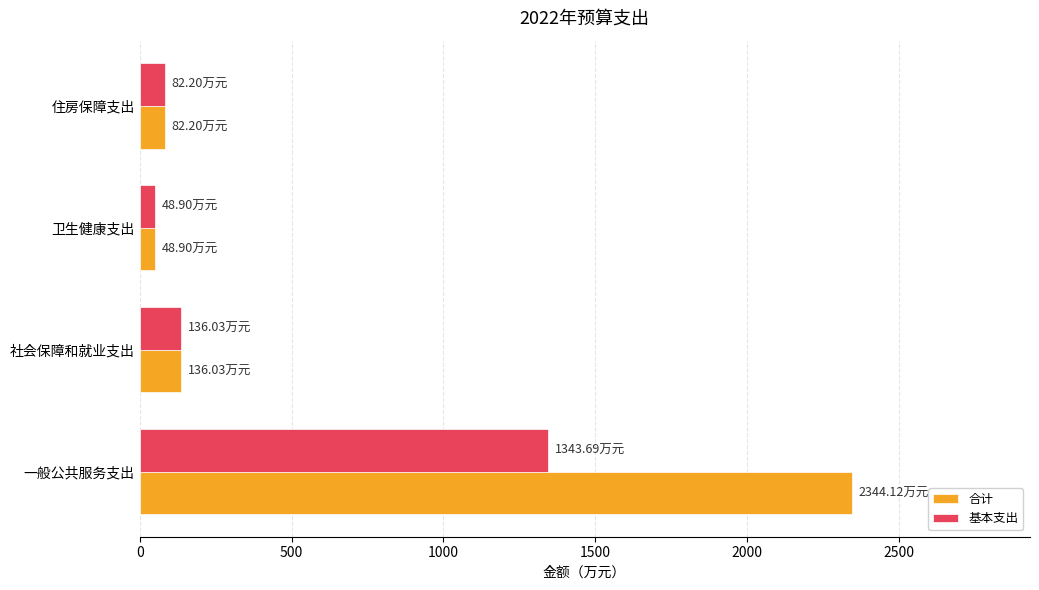

How many data points in 基本支出 are less than 136?

2